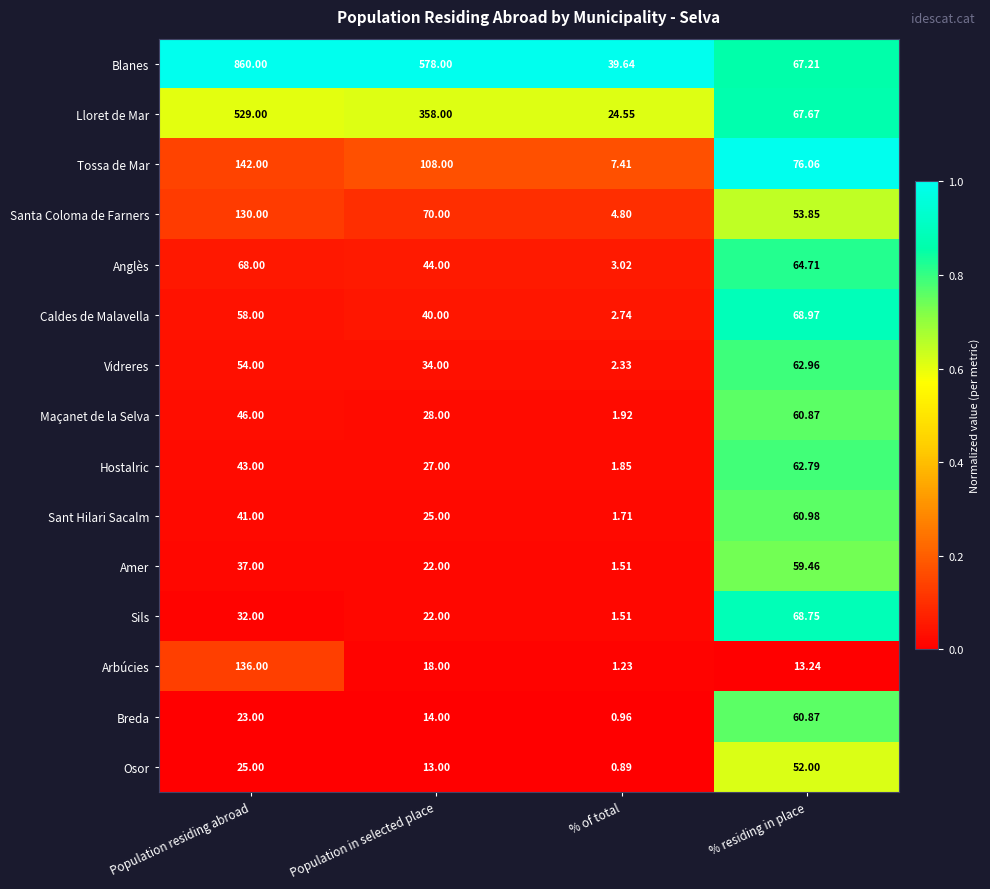

List the labels in order of Blanes value, largest first.

Population residing abroad, Population in selected place, % residing in place, % of total